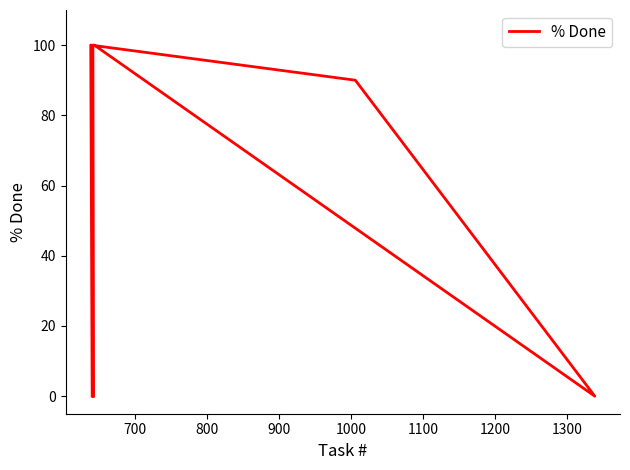

What is the change in value from 1000 to 1200?

-90